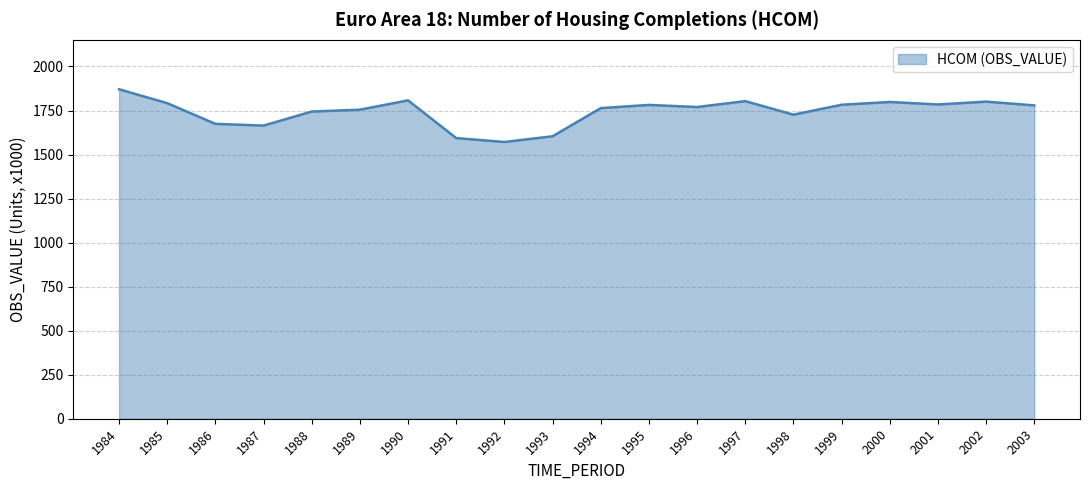

Read the value at 1995.

1781.7